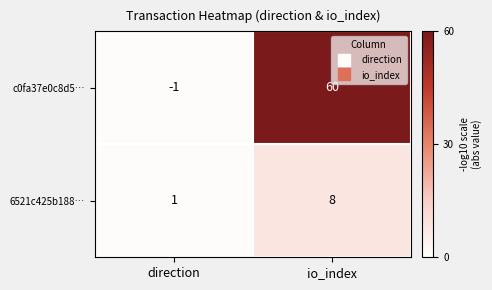

Reading left to right, extract all data points from this chart.

c0fa37e0c8d5…: direction=-1	io_index=60
6521c425b188…: direction=1	io_index=8